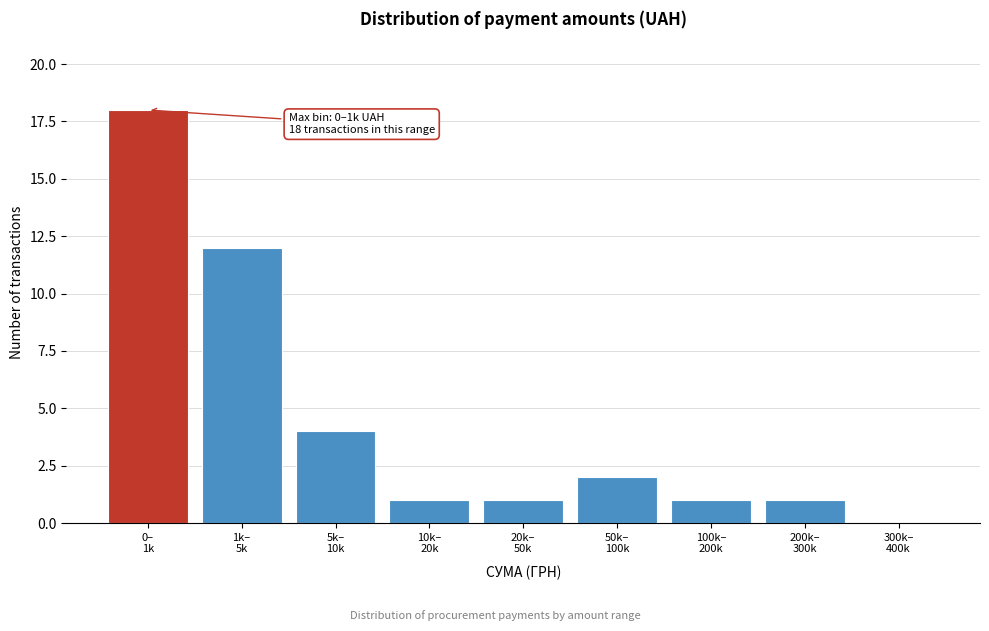

What is the maximum value shown in the chart?

18